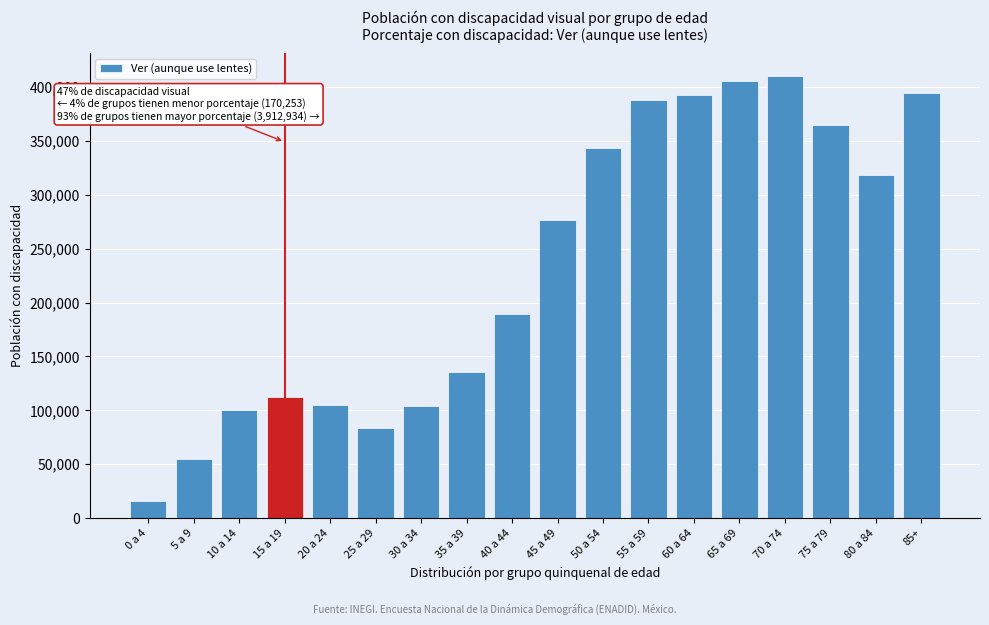

Which category has the lowest value across all series?

0 a 4